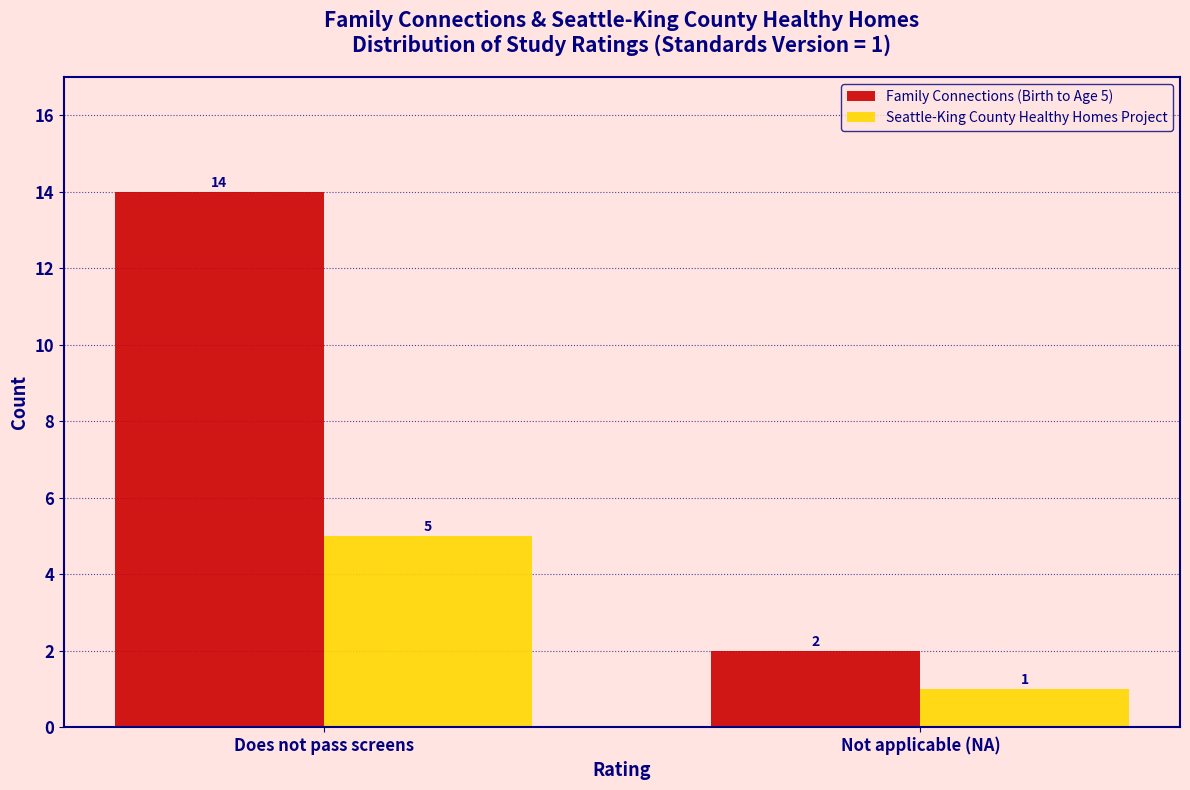

Reading left to right, what are all the values shown in this chart?

Family Connections (Birth to Age 5): Does not pass screens=14	Not applicable (NA)=2
Seattle-King County Healthy Homes Project: Does not pass screens=5	Not applicable (NA)=1